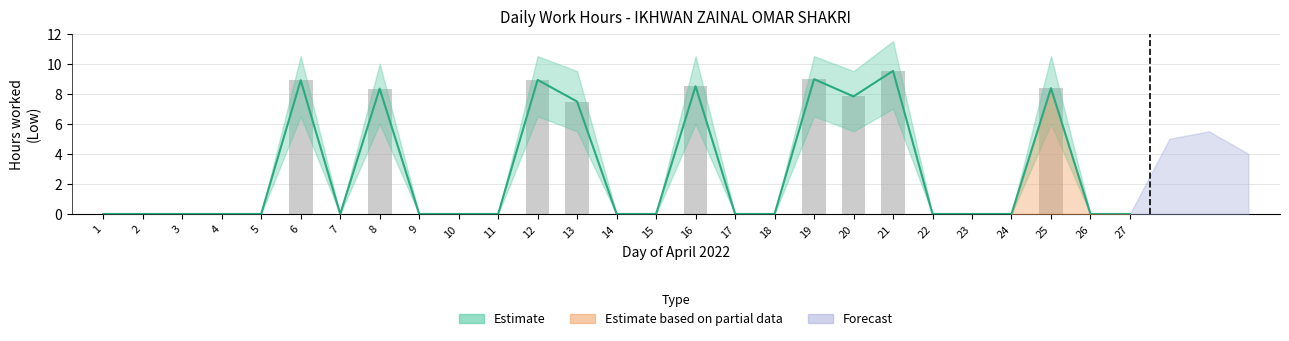

True or false: Estimate has a value of 3.7 at 22.

False